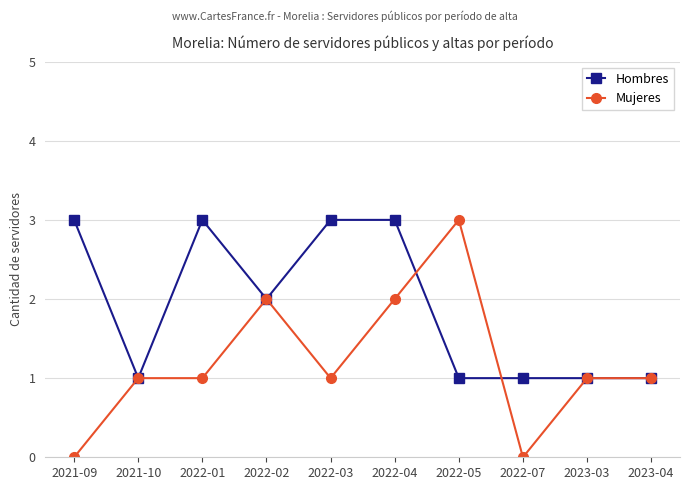

What is the total value across all series at 2023-04?

2